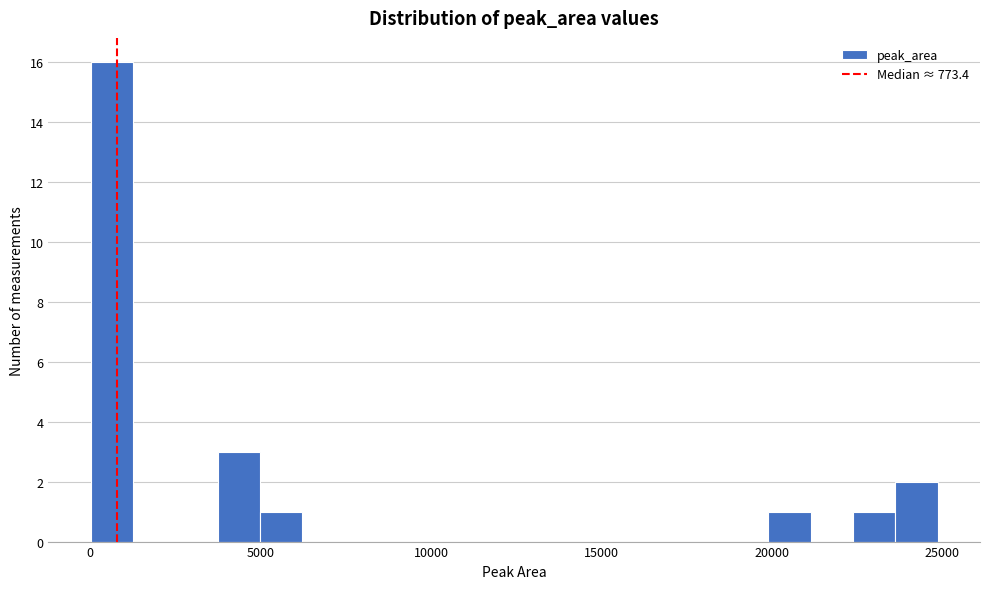

Around what value on the x-axis is the tallest bar? Give the approximate position of its centre, as read against the axis.

500